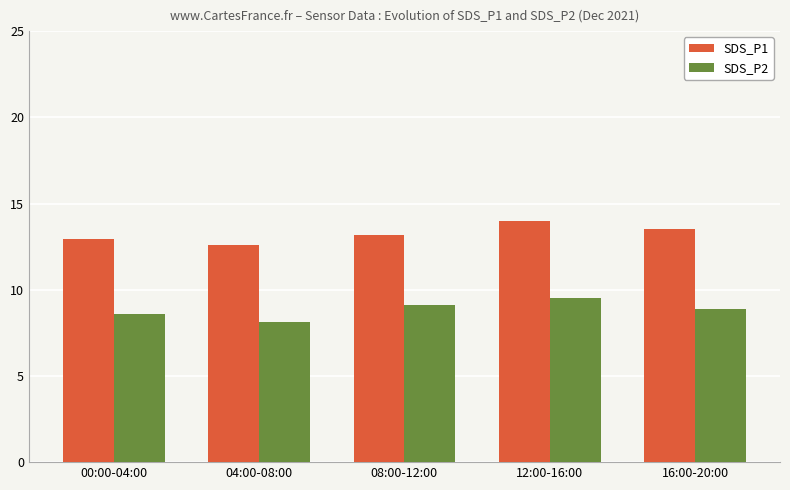

Rank the series by their average value, from highest to lowest.

SDS_P1, SDS_P2